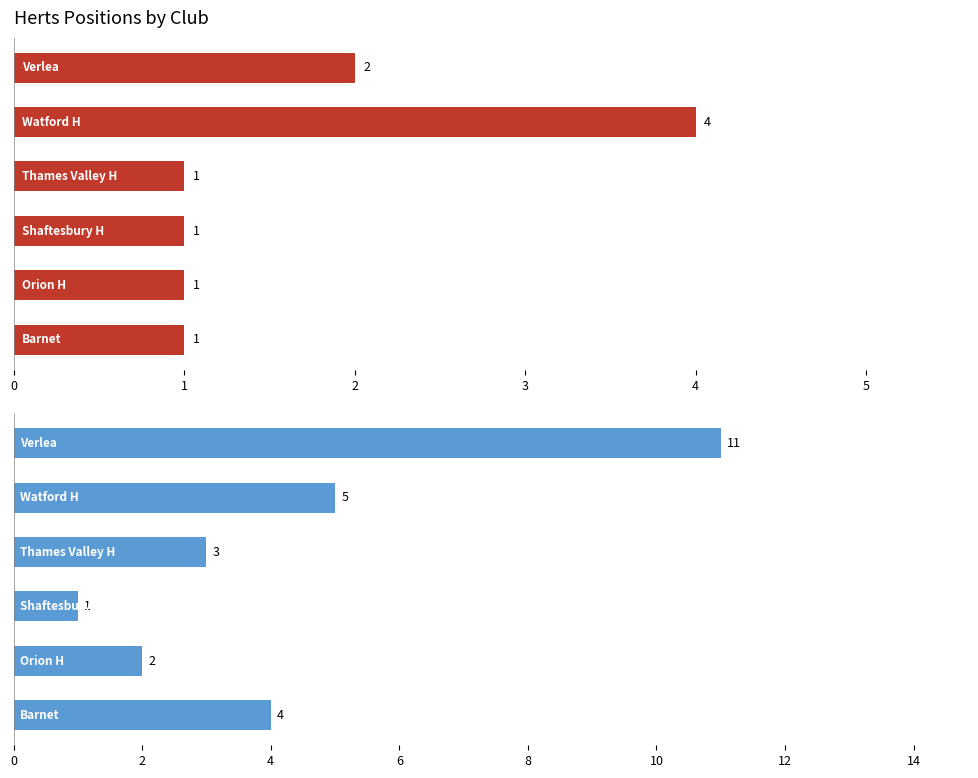

The value of Count of Finishers at 1 is 1. True or false?

False